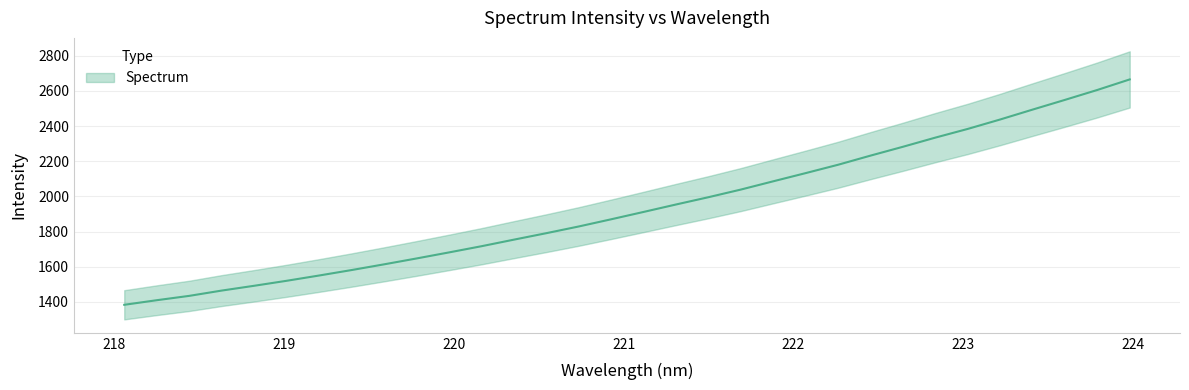

At which label does the data first exceed 1912?

221.1174